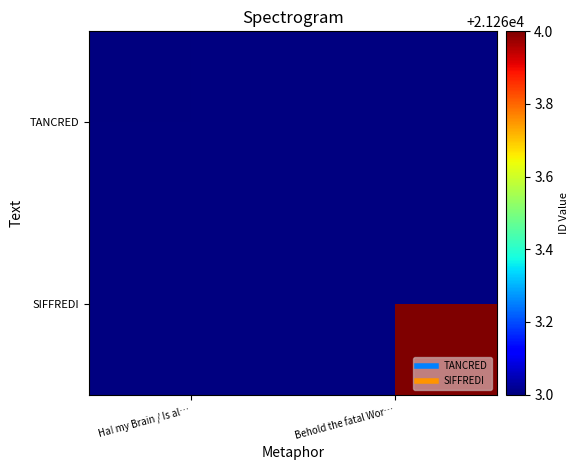

Is it true that SIFFREDI equals 21264.0 at Behold the fatal Wor…?

True